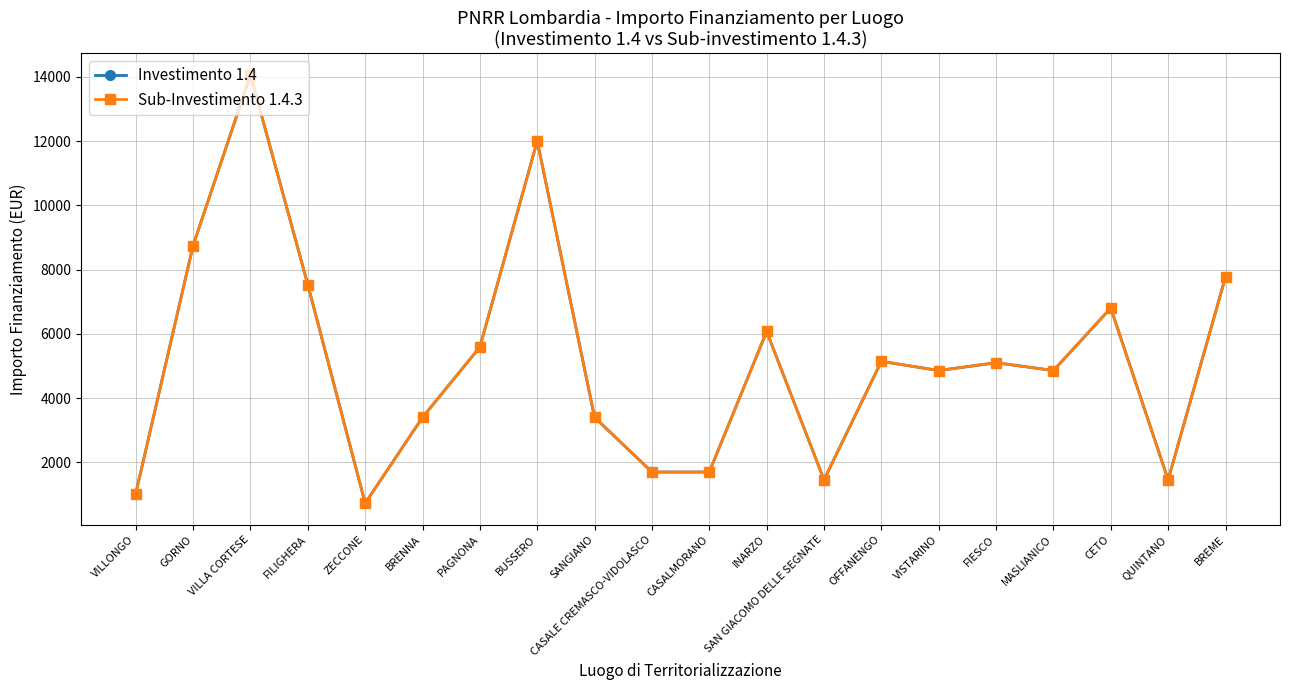

Does the chart have visible grid lines?

Yes